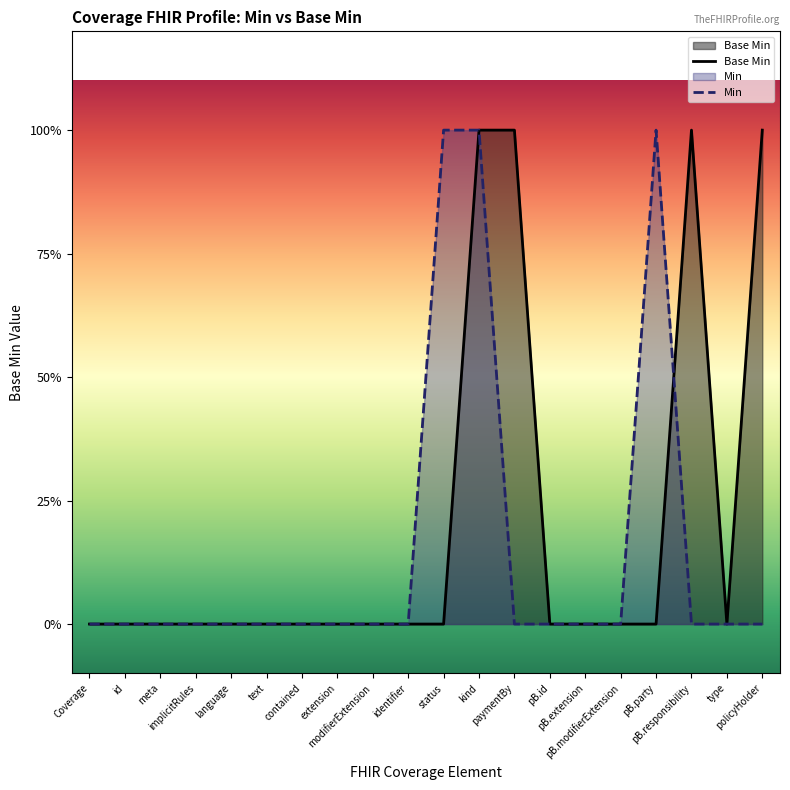

True or false: the data shows 0 at id.

False